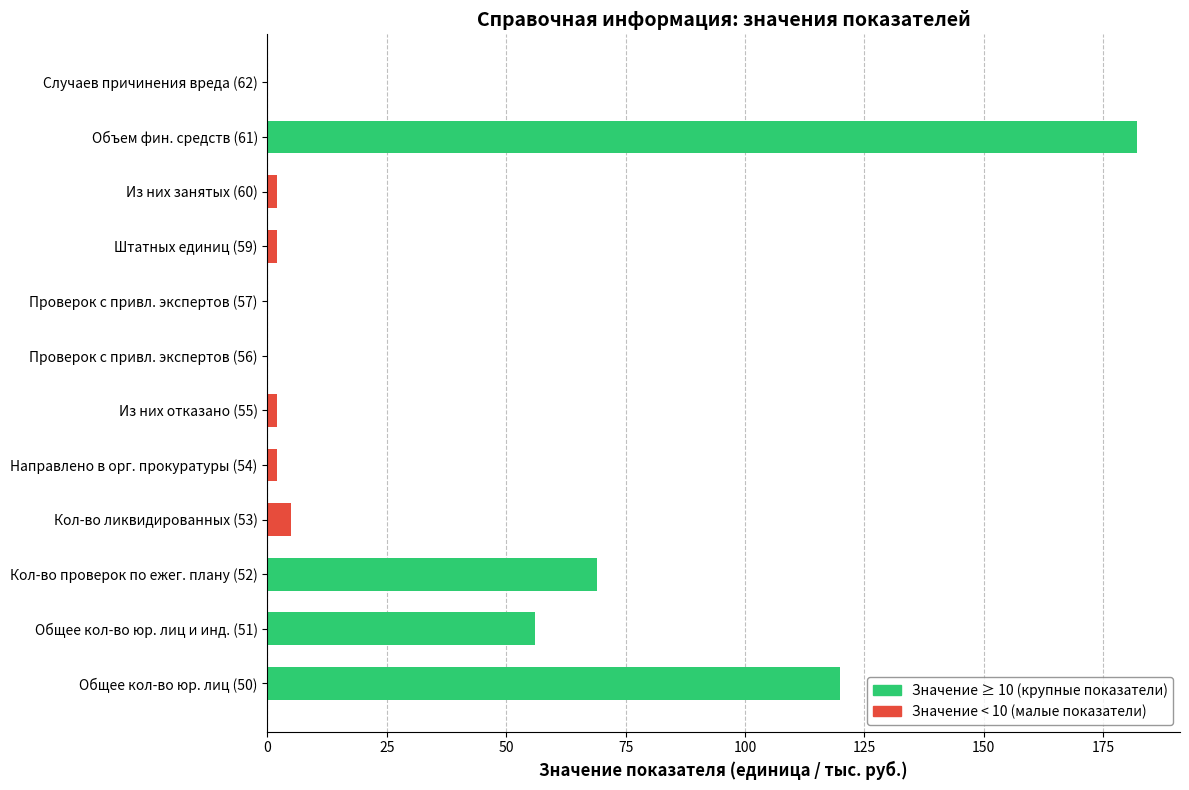

At which label is the value closest to 91?

Кол-во проверок по ежег. плану (52)